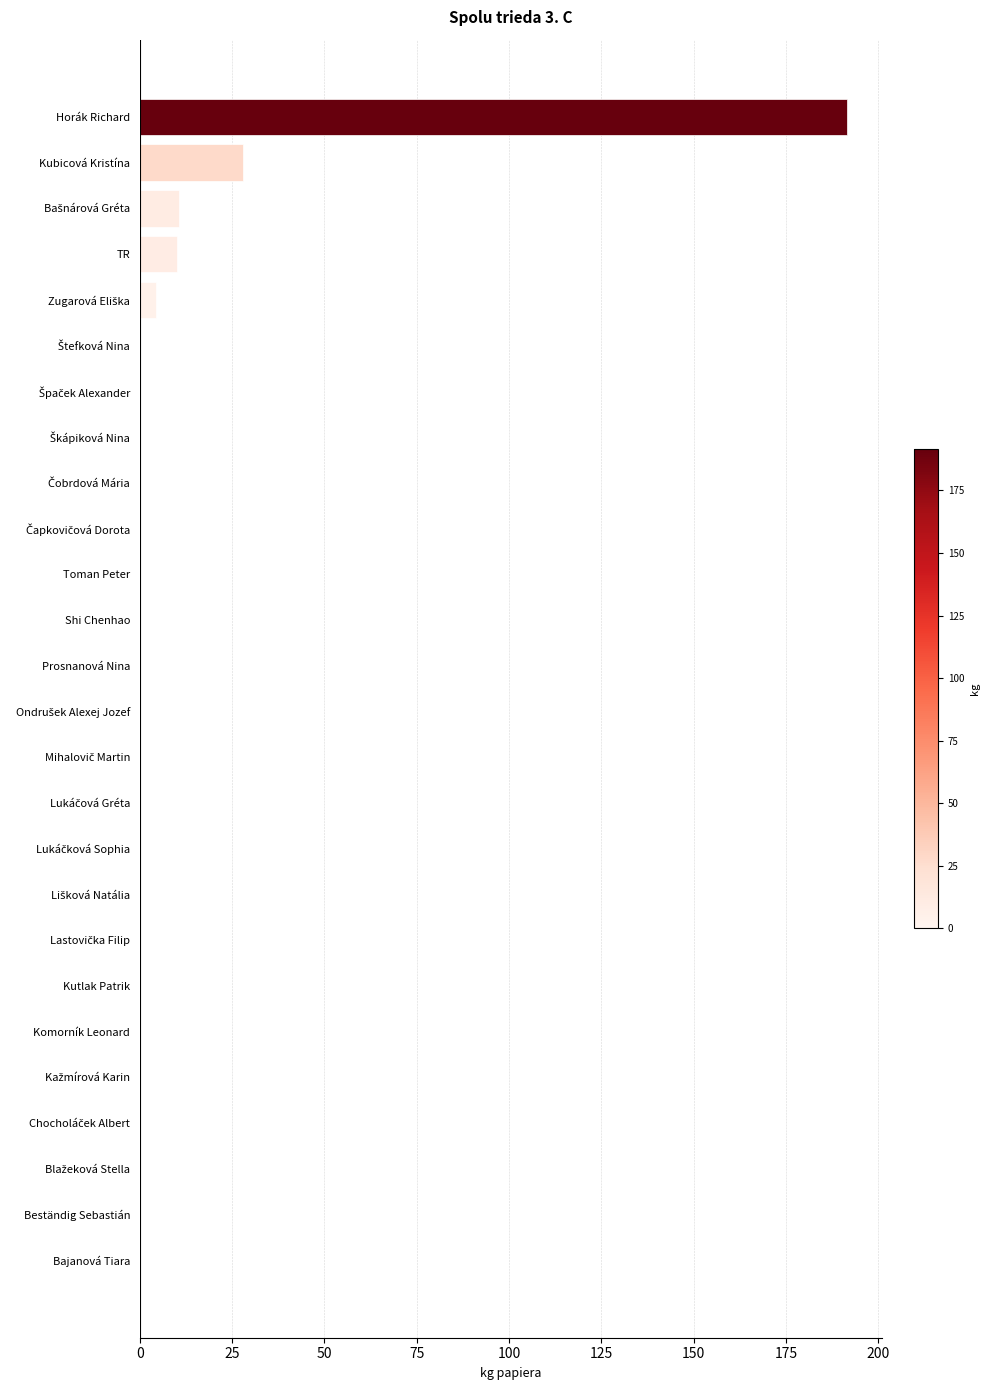

The chart shows a value of 28.0 at Kubicová Kristína. True or false?

True